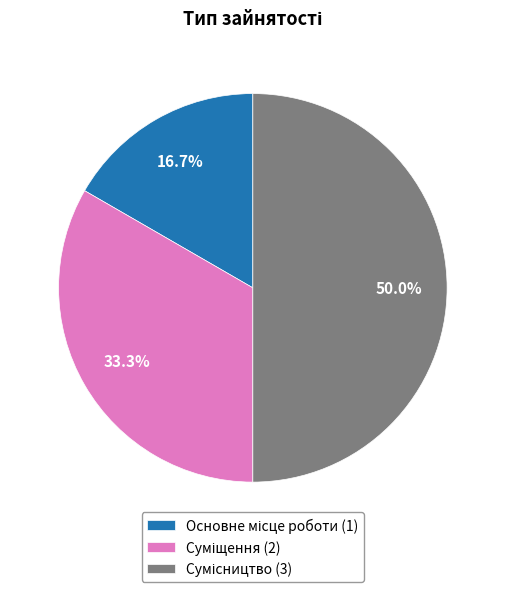

Approximately how many times larger is the value at Основне місце роботи compared to Сумісництво?

0.3